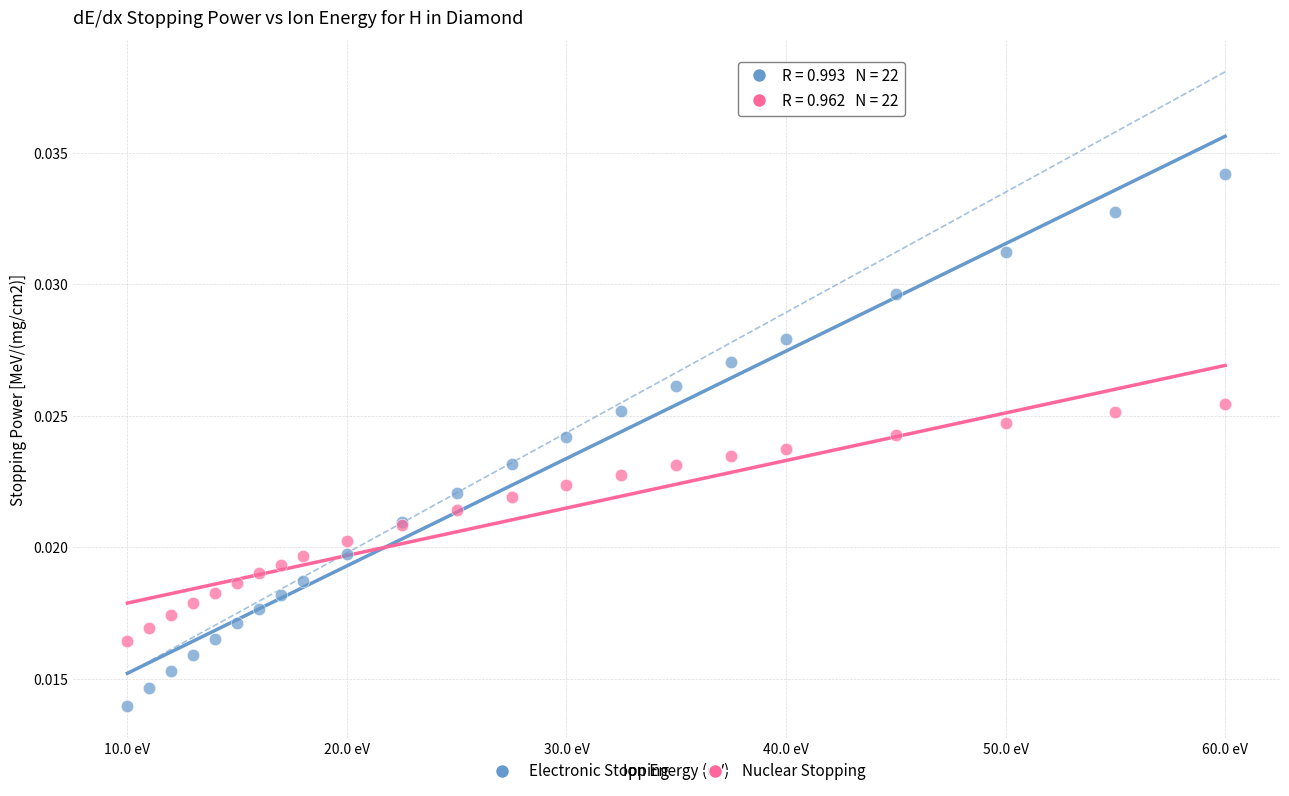

Which series contains the lowest Y value?

Electronic Stopping